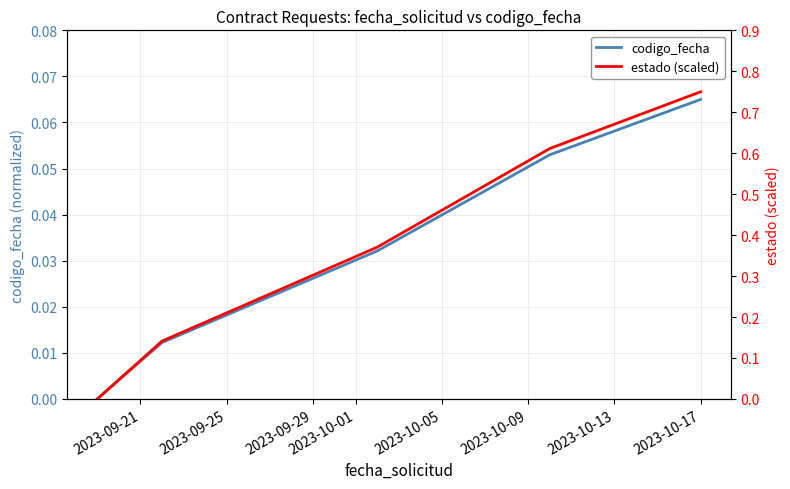

Which series has the largest total across all categories?

estado (scaled)